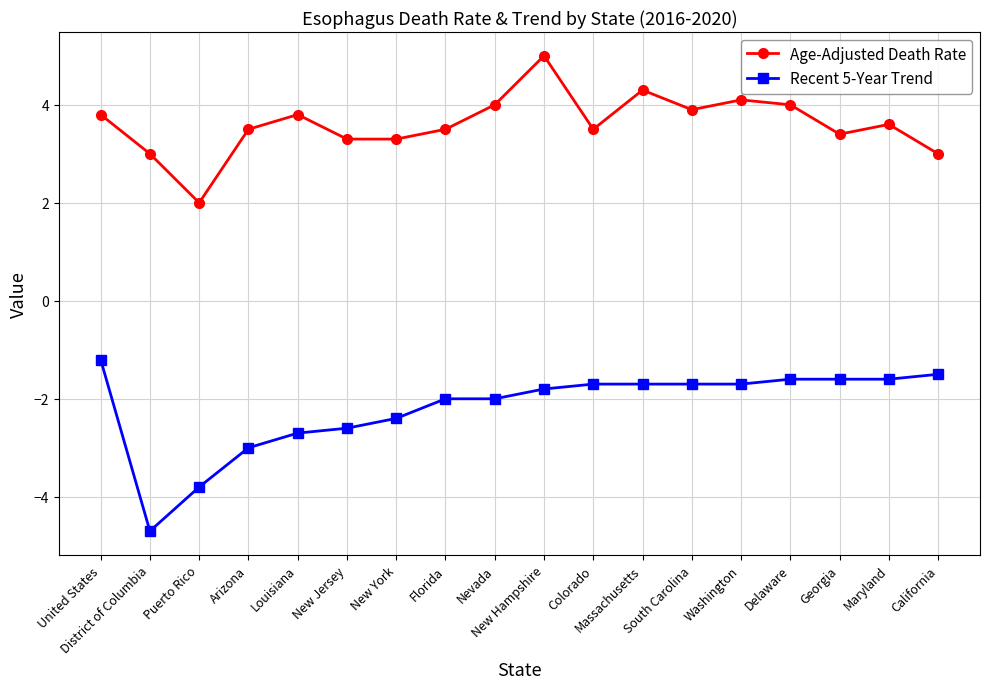

True or false: Recent 5-Year Trend and Age-Adjusted Death Rate intersect in this chart.

False